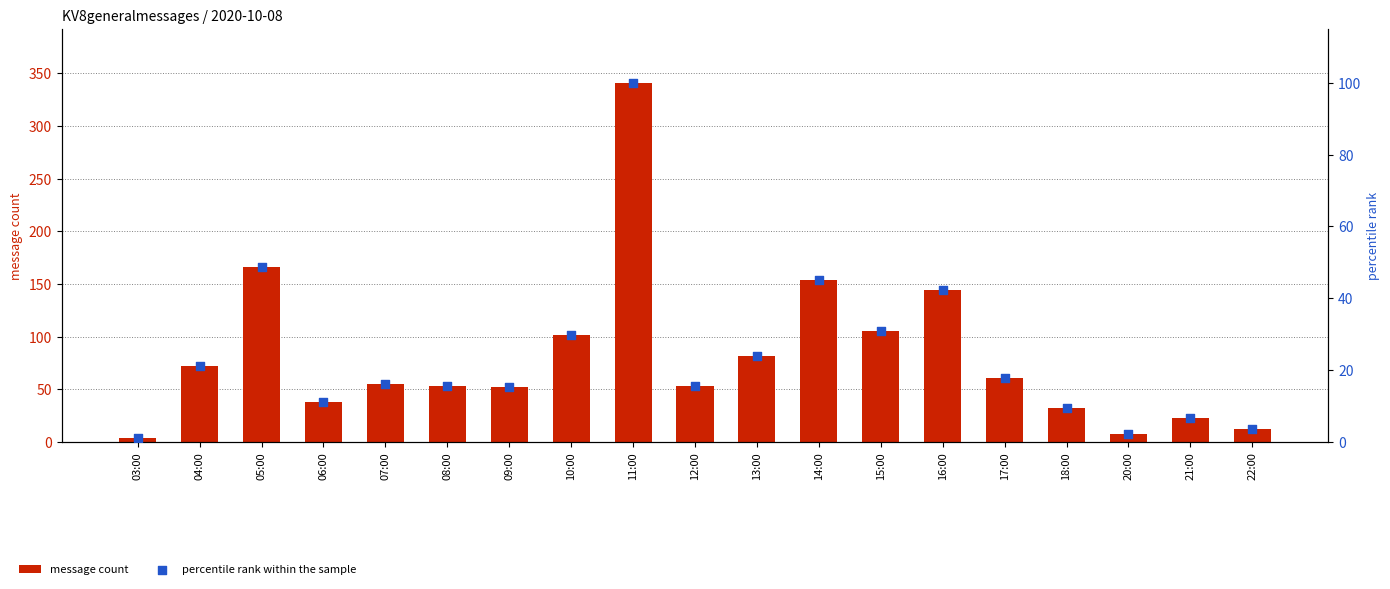

Which series has the widest spread of Y values?

message count